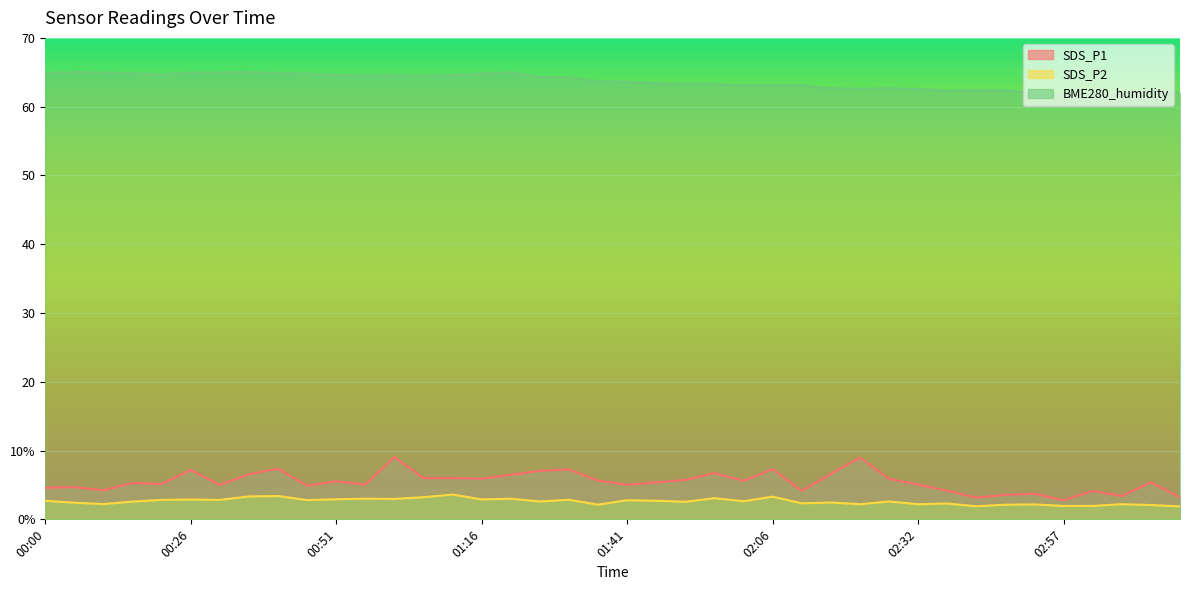

Reading left to right, list all the values displayed in this chart.

SDS_P1: 00:00=4.6	00:05=4.7	00:10=4.2	00:15=5.3	00:21=5.1	00:26=7.2	00:31=5.0	00:36=6.5	00:41=7.3	00:46=4.9	00:51=5.5	00:56=5.0	01:01=9.1	01:06=6.0	01:11=6.0	01:16=5.9	01:21=6.5	01:26=7.0	01:31=7.2	01:36=5.6	01:41=5.0	01:46=5.4	01:51=5.7	01:56=6.7	02:01=5.6	02:06=7.3	02:11=4.1	02:17=6.6	02:22=9.0	02:27=5.9	02:32=5.0	02:37=4.2	02:42=3.1	02:47=3.5	02:52=3.7	02:57=2.8	03:02=4.1	03:07=3.4	03:12=5.4	03:17=3.2
SDS_P2: 00:00=2.7	00:05=2.4	00:10=2.2	00:15=2.6	00:21=2.8	00:26=2.9	00:31=2.8	00:36=3.3	00:41=3.4	00:46=2.8	00:51=2.9	00:56=3.0	01:01=3.0	01:06=3.2	01:11=3.6	01:16=2.9	01:21=3.0	01:26=2.6	01:31=2.9	01:36=2.1	01:41=2.8	01:46=2.7	01:51=2.5	01:56=3.1	02:01=2.6	02:06=3.3	02:11=2.3	02:17=2.5	02:22=2.2	02:27=2.6	02:32=2.2	02:37=2.3	02:42=1.9	02:47=2.1	02:52=2.2	02:57=1.9	03:02=1.9	03:07=2.2	03:12=2.1	03:17=1.9
BME280_humidity: 00:00=64.9	00:05=65.0	00:10=65.0	00:15=64.8	00:21=64.7	00:26=65.0	00:31=65.0	00:36=65.0	00:41=64.9	00:46=64.8	00:51=64.6	00:56=64.5	01:01=64.6	01:06=64.5	01:11=64.6	01:16=64.8	01:21=65.0	01:26=64.3	01:31=64.3	01:36=63.7	01:41=63.6	01:46=63.4	01:51=63.3	01:56=63.3	02:01=63.1	02:06=63.1	02:11=63.1	02:17=62.7	02:22=62.6	02:27=62.7	02:32=62.6	02:37=62.3	02:42=62.4	02:47=62.4	02:52=61.9	02:57=61.6	03:02=61.8	03:07=61.8	03:12=62.1	03:17=62.0